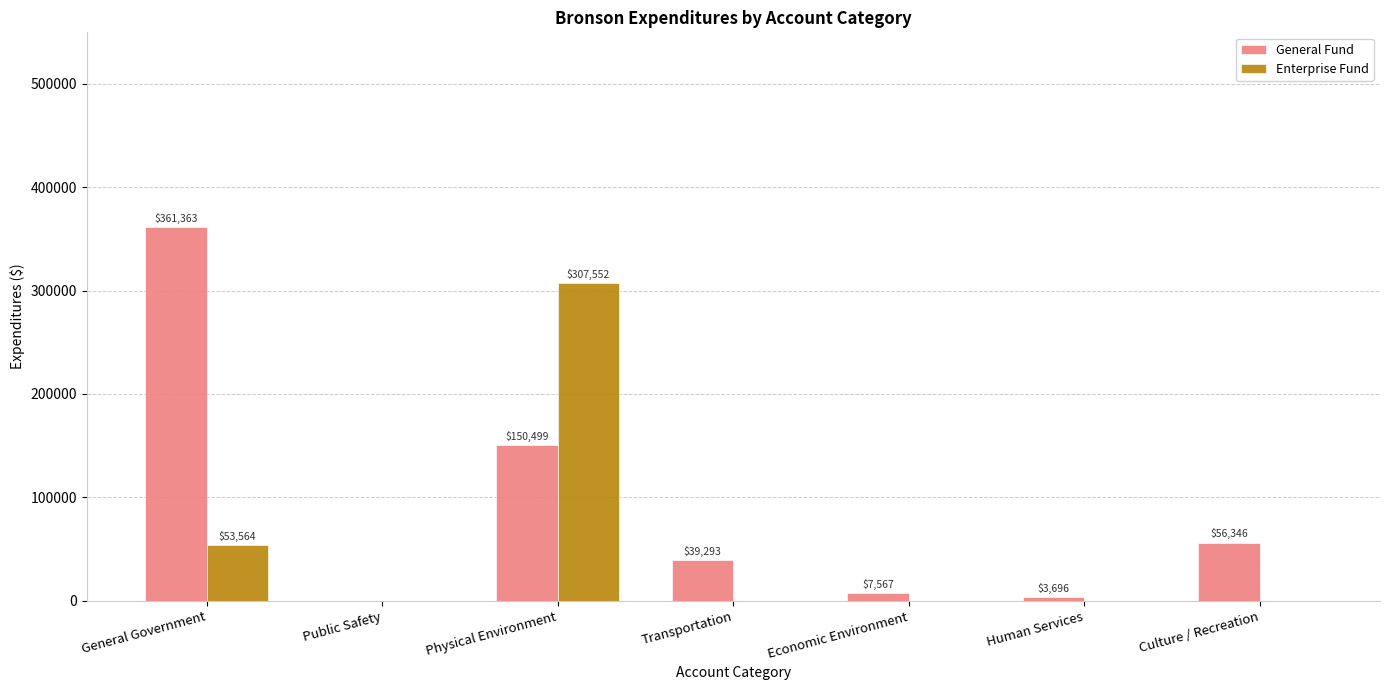

Where is Enterprise Fund nearest to the value 153776?

General Government